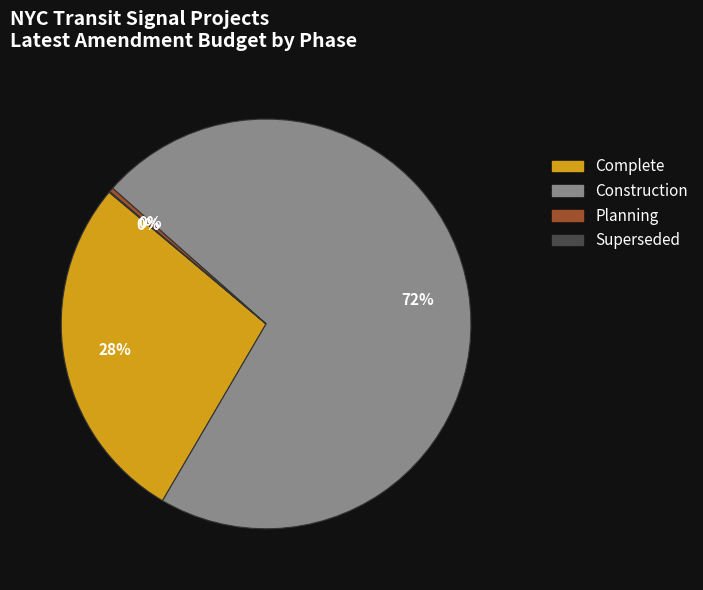

To the nearest percent, what is the difference between the largest and smallest slice percentages?

72%